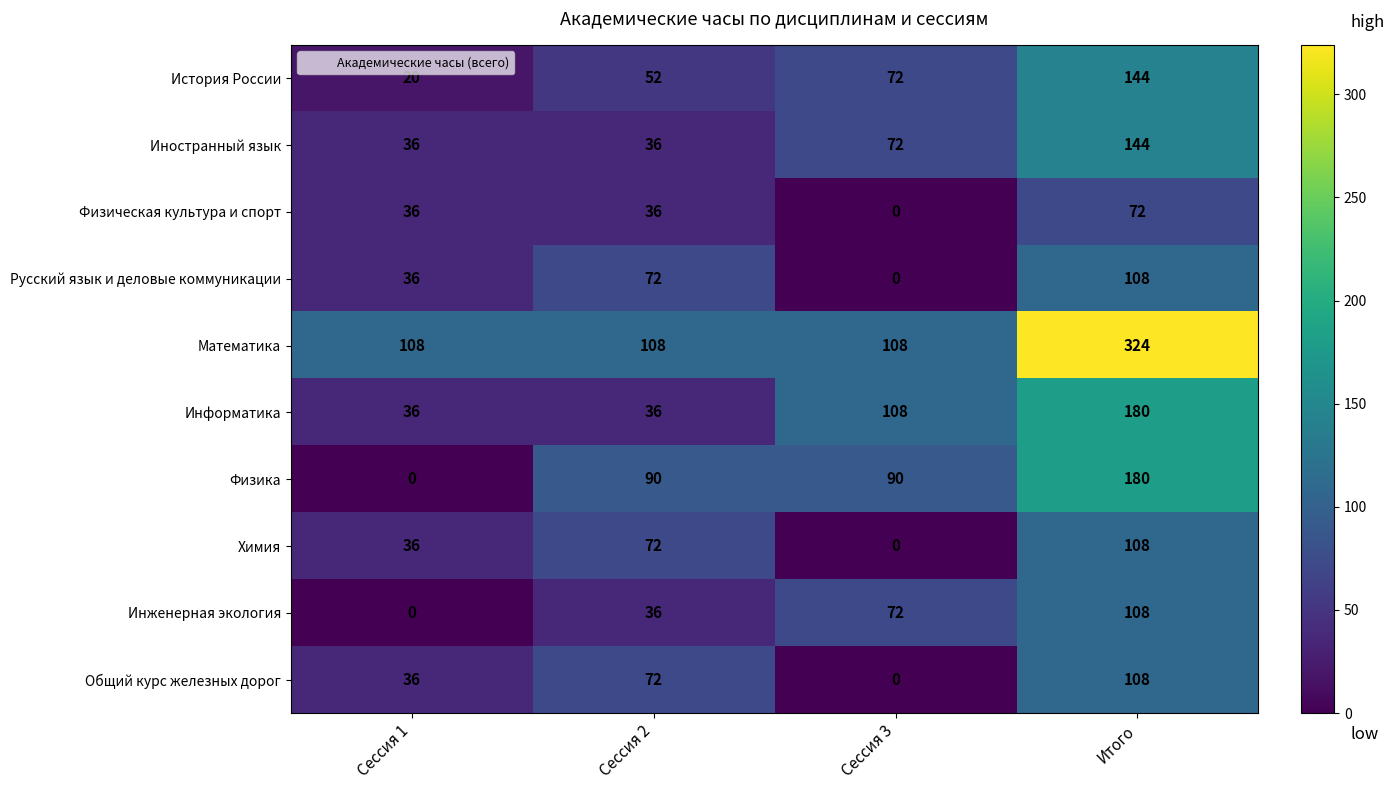

Which series has the widest spread of values?

Математика